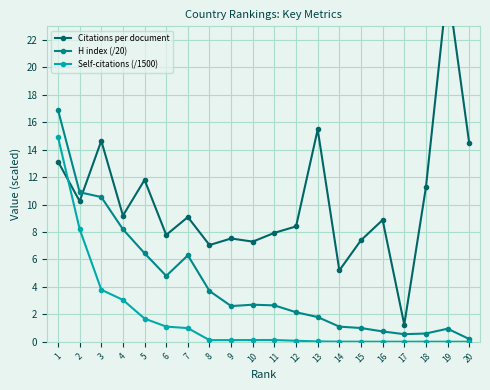

Is it true that H index (/20) equals 2.6 at 9?

True